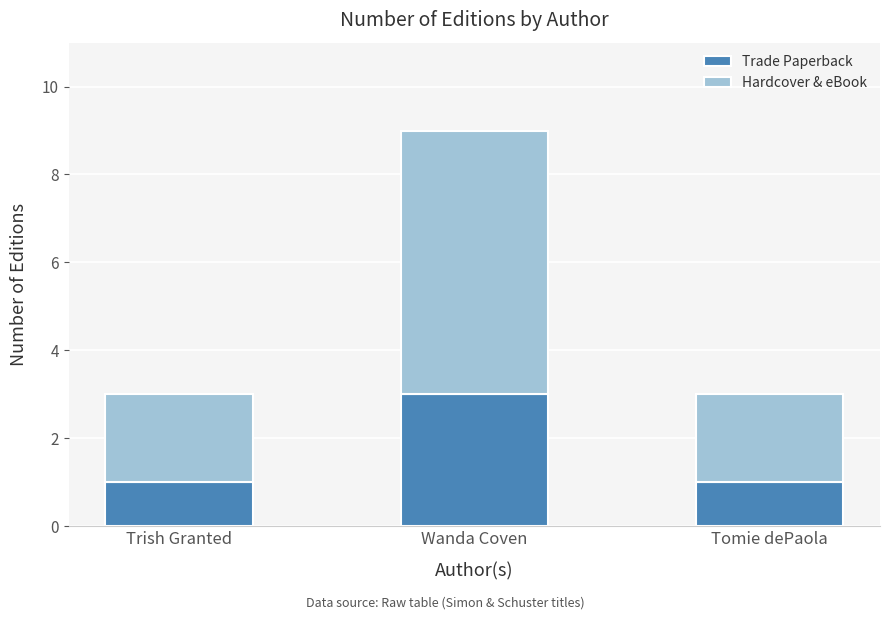

The value of Trade Paperback at Wanda Coven is 2. True or false?

False